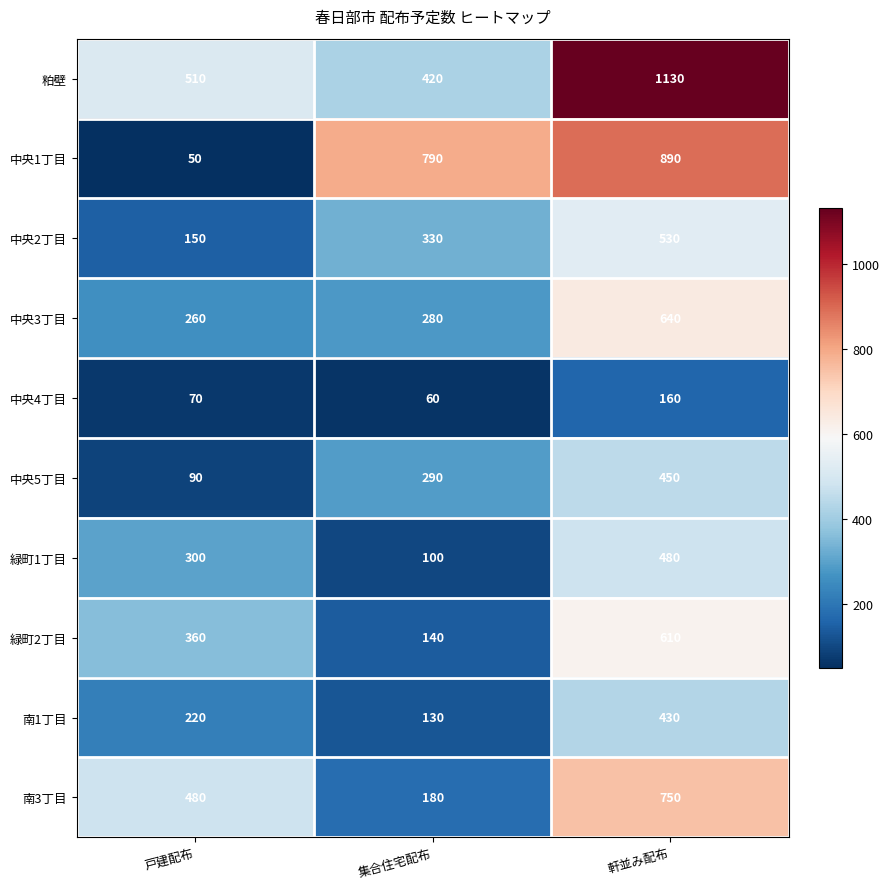

How many series are shown in this chart?

10